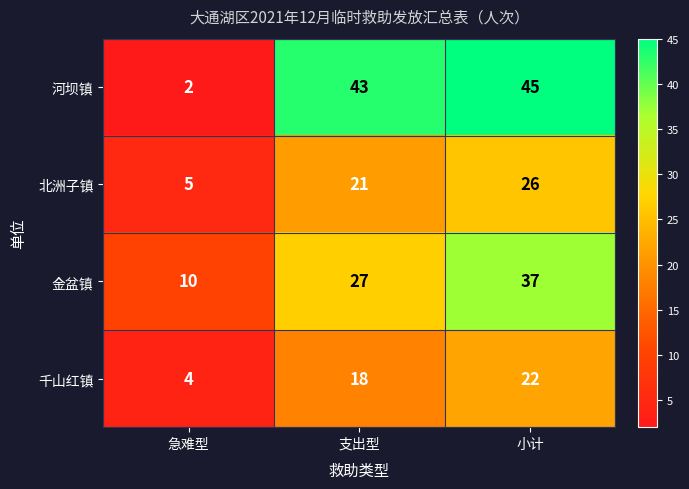

True or false: 千山红镇 has a value of 18 at 支出型.

True